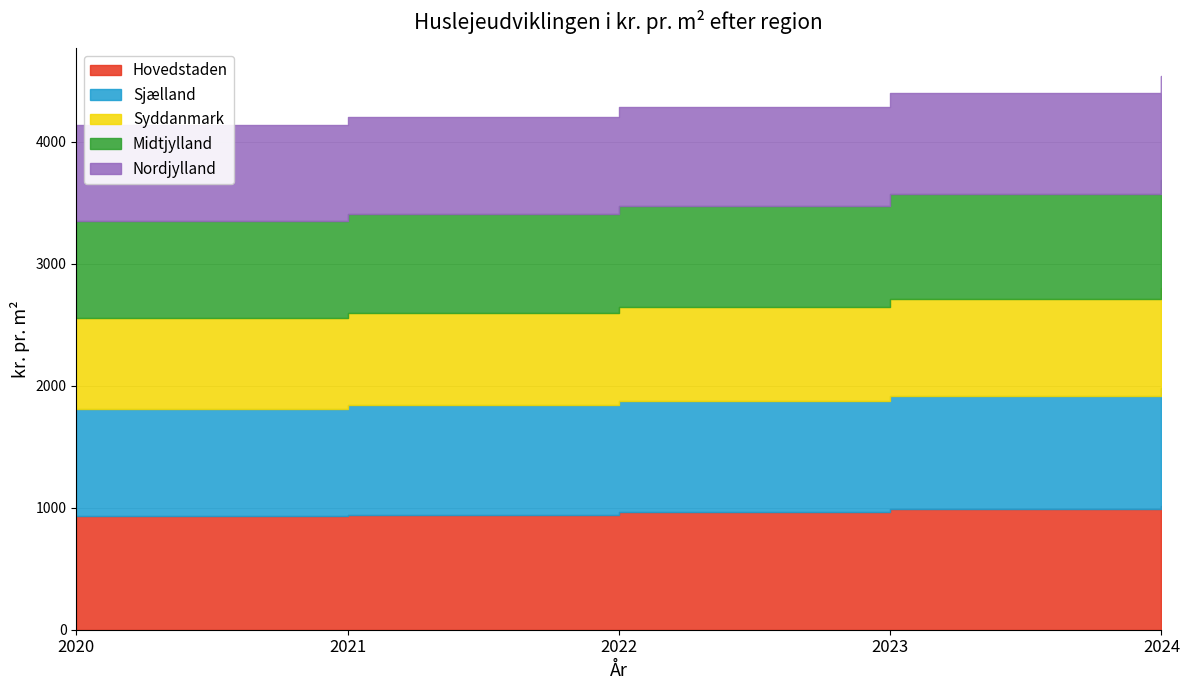

True or false: Nordjylland and Sjælland intersect in this chart.

False